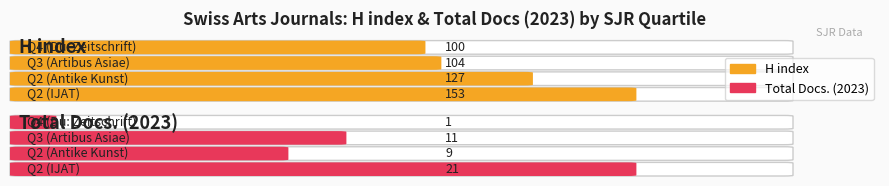

Rank the series by their average value, from highest to lowest.

H index, Total Docs. (2023)